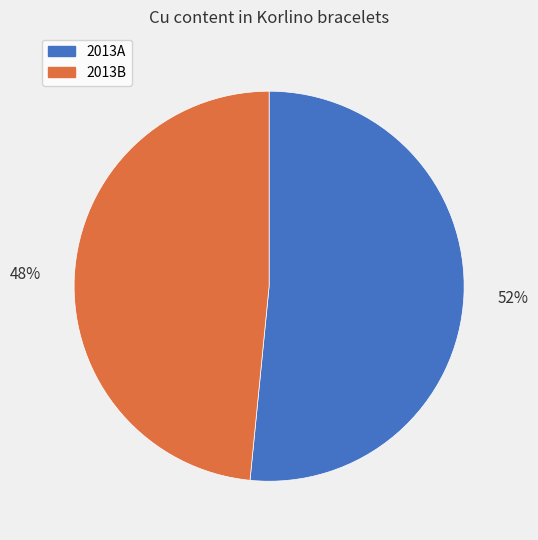

Rank the categories by value from highest to lowest.

2013A, 2013B